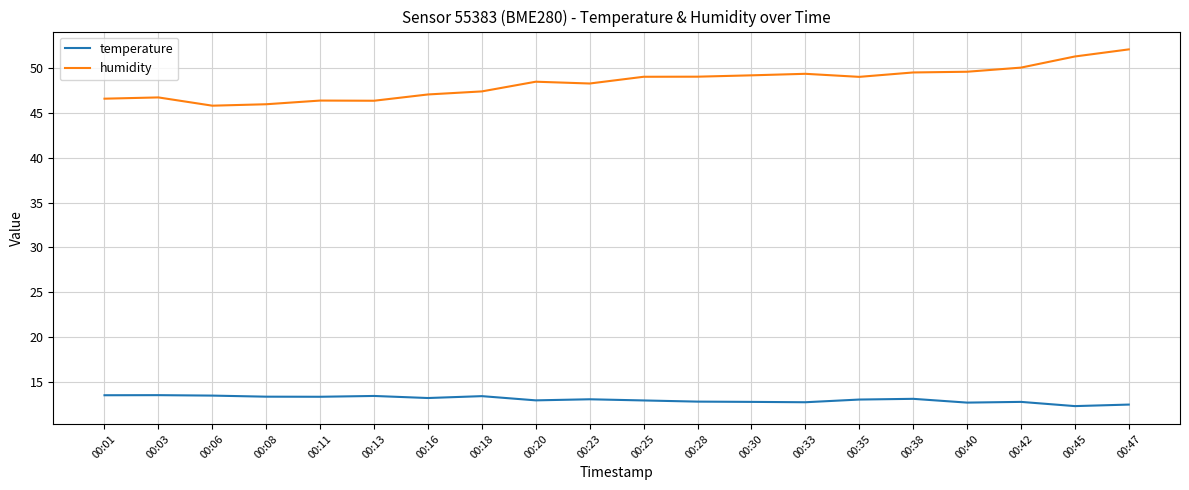

What is the difference between the maximum and minimum values in the temperature series?

1.2